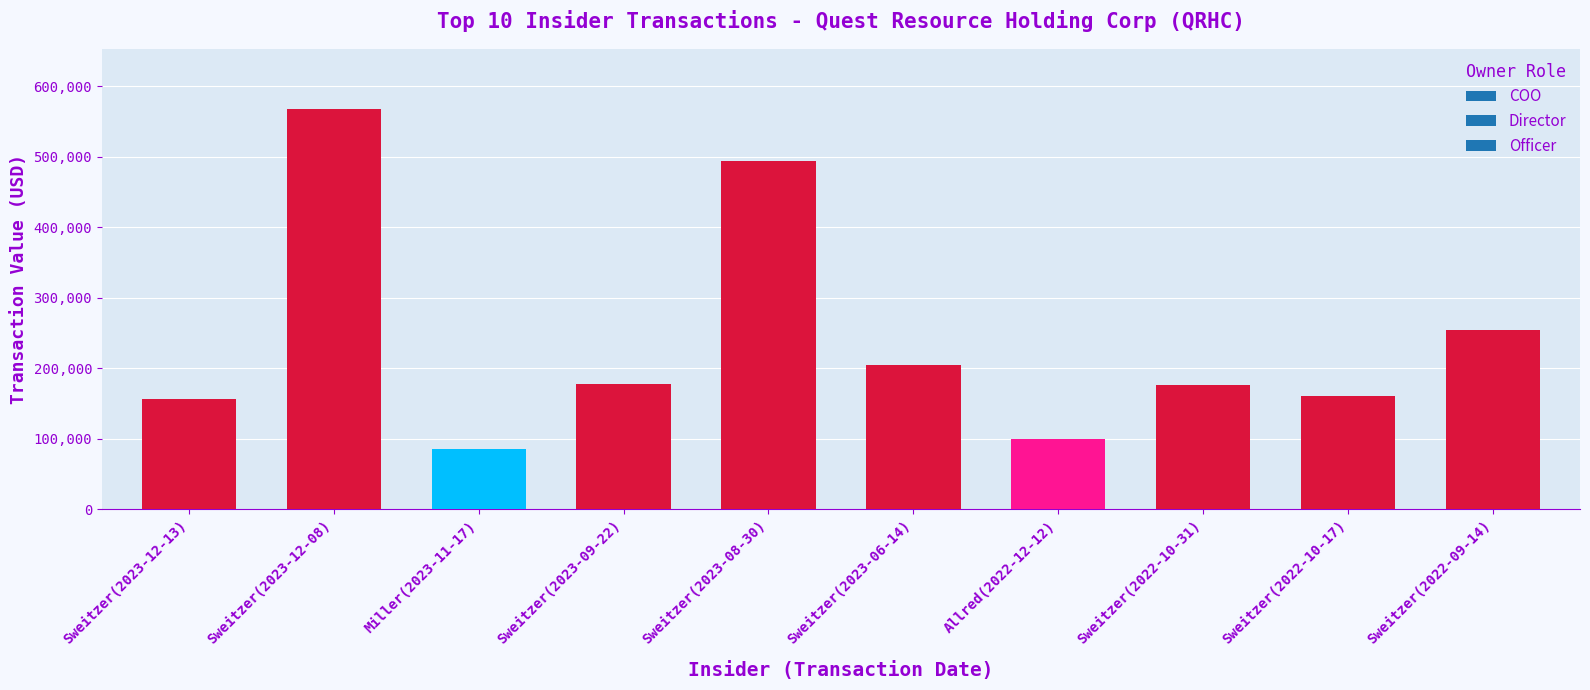

How many series are shown in this chart?

1